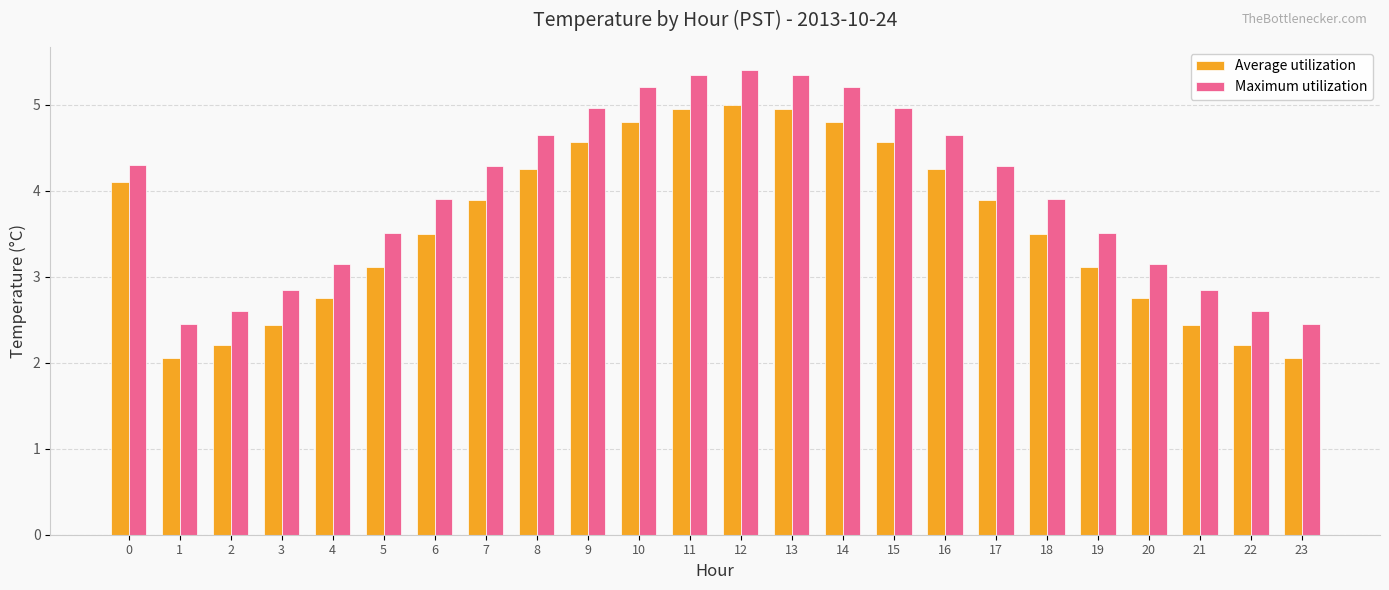

Is it true that Maximum utilization equals 0.9 at 2?

False